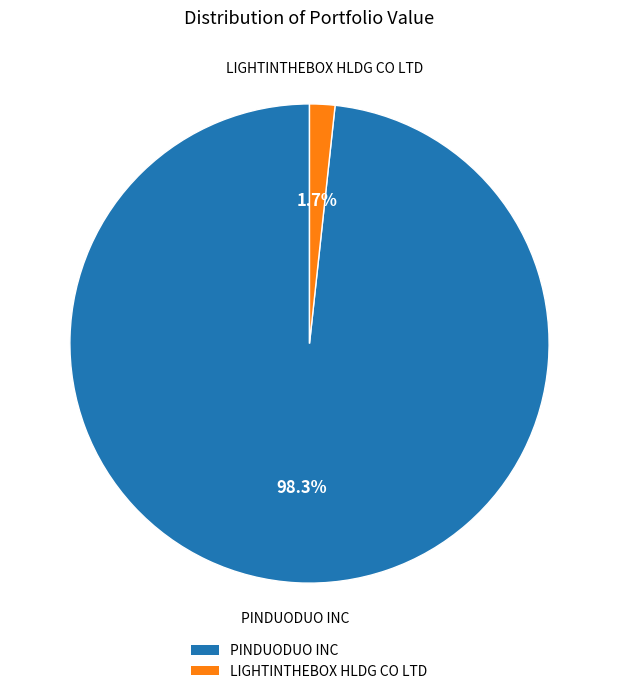

What is the smallest slice in the pie chart?

LIGHTINTHEBOX HLDG CO LTD